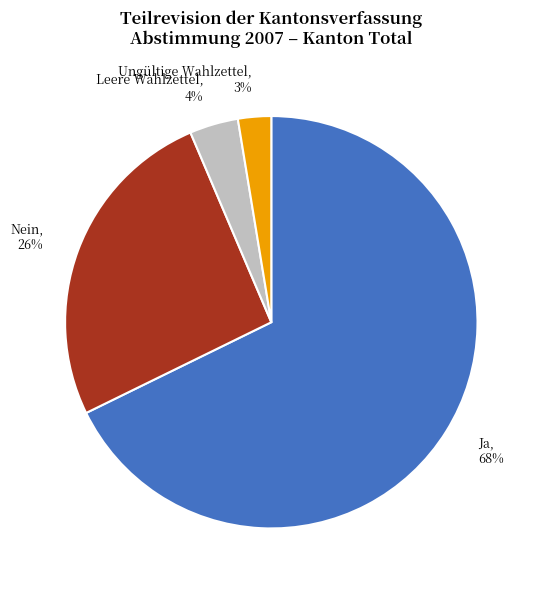

Rank the categories by value from highest to lowest.

Ja, Nein, Leere Wahlzettel, Ungültige Wahlzettel